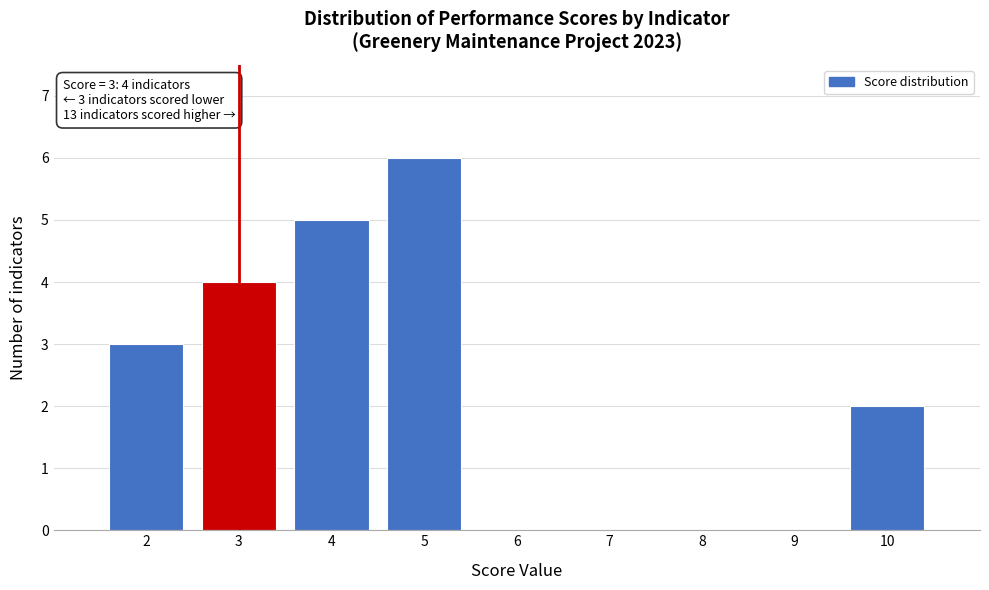

Which range on the x-axis has the tallest bar?

4.5 to 5.5